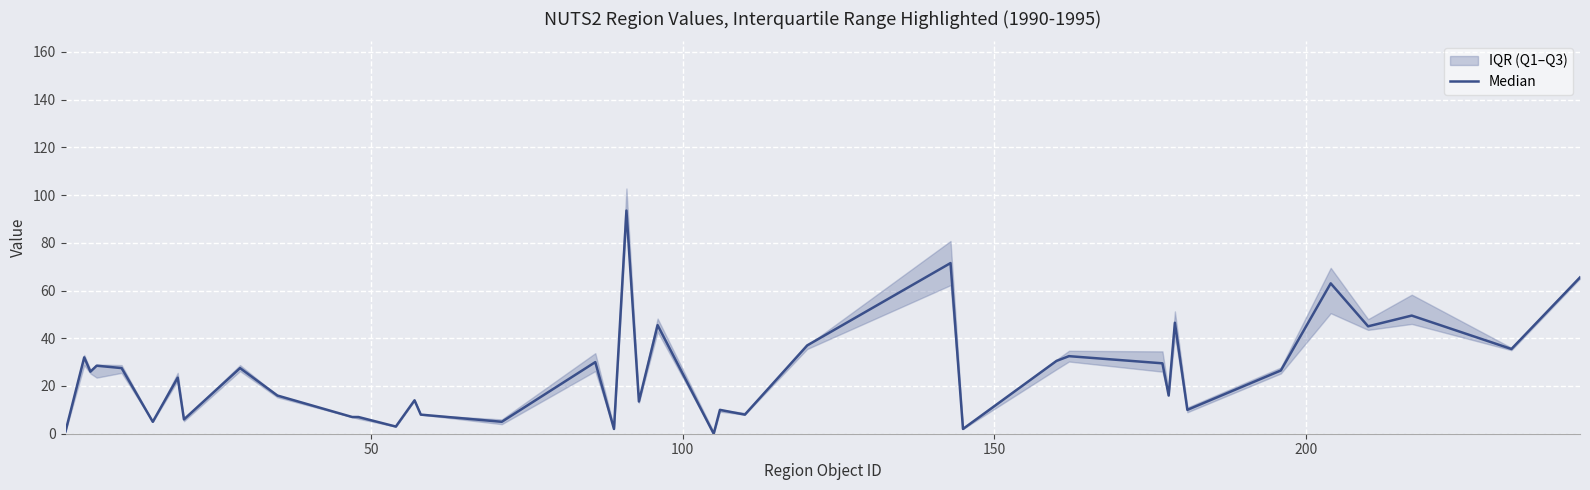

Count the number of values greater than 26.

19